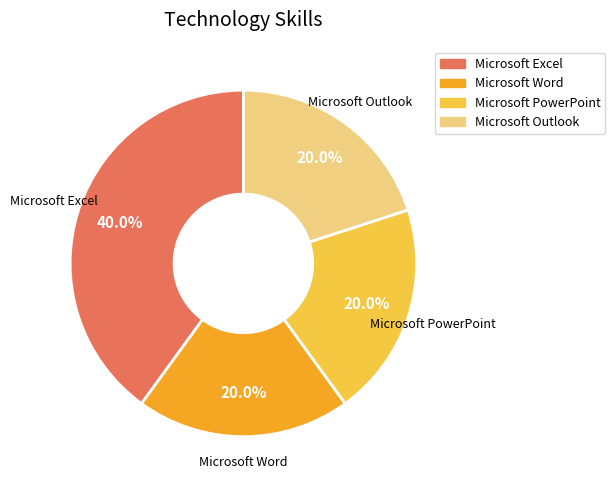

Is there a majority slice in this chart?

No